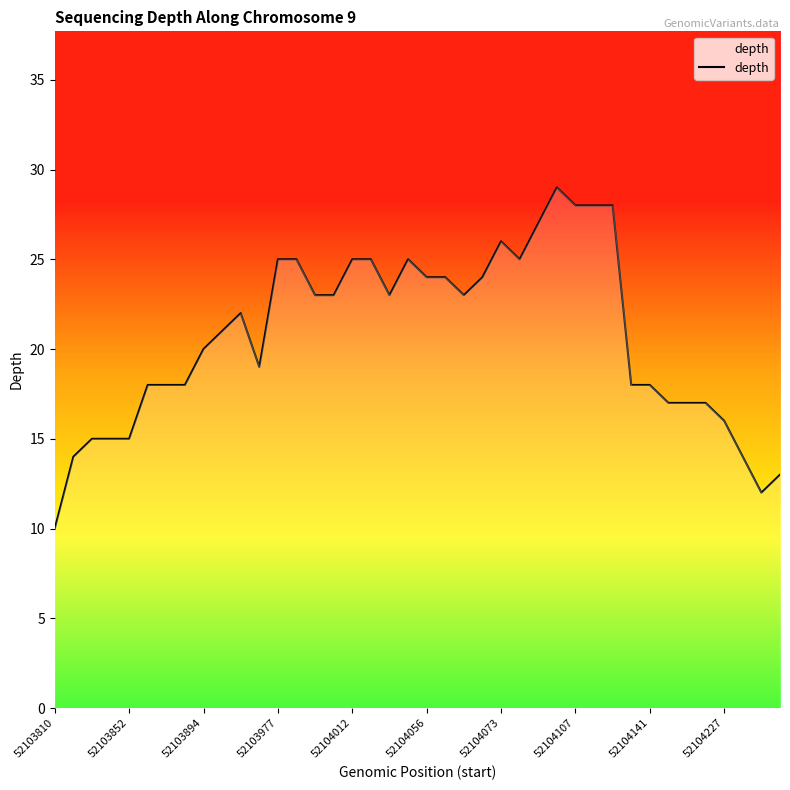

What is the difference between the maximum and minimum values?

19